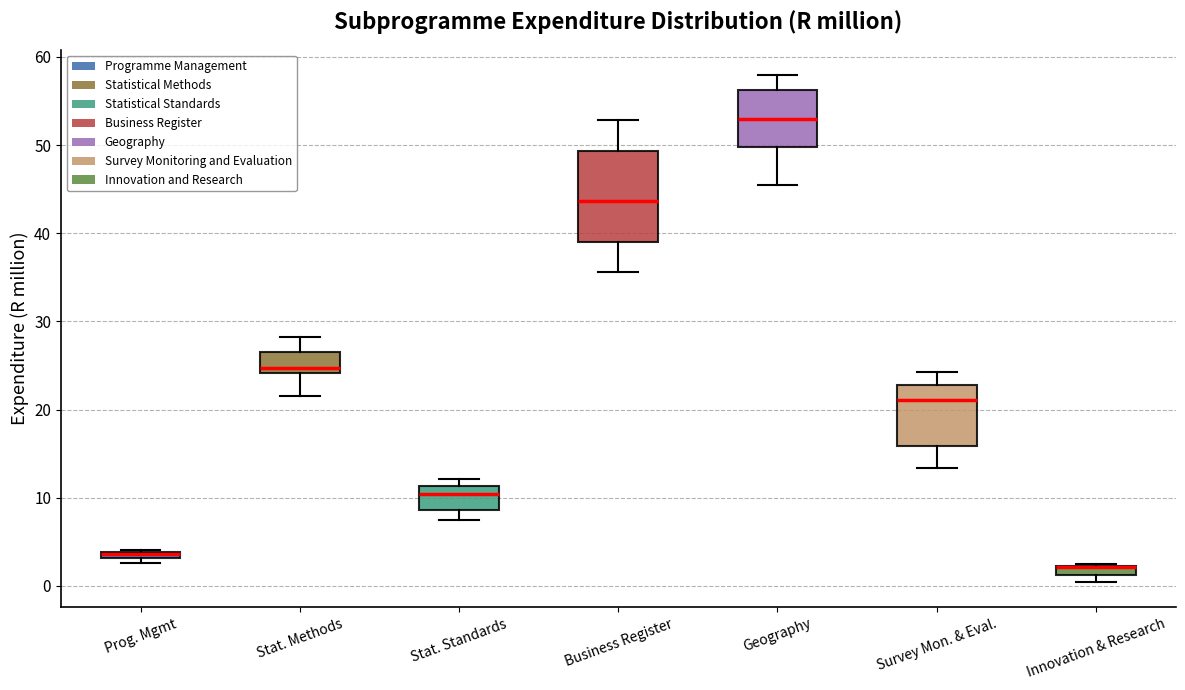

Comparing the boxes themselves (not the whiskers), which one is the tallest?

Business Register